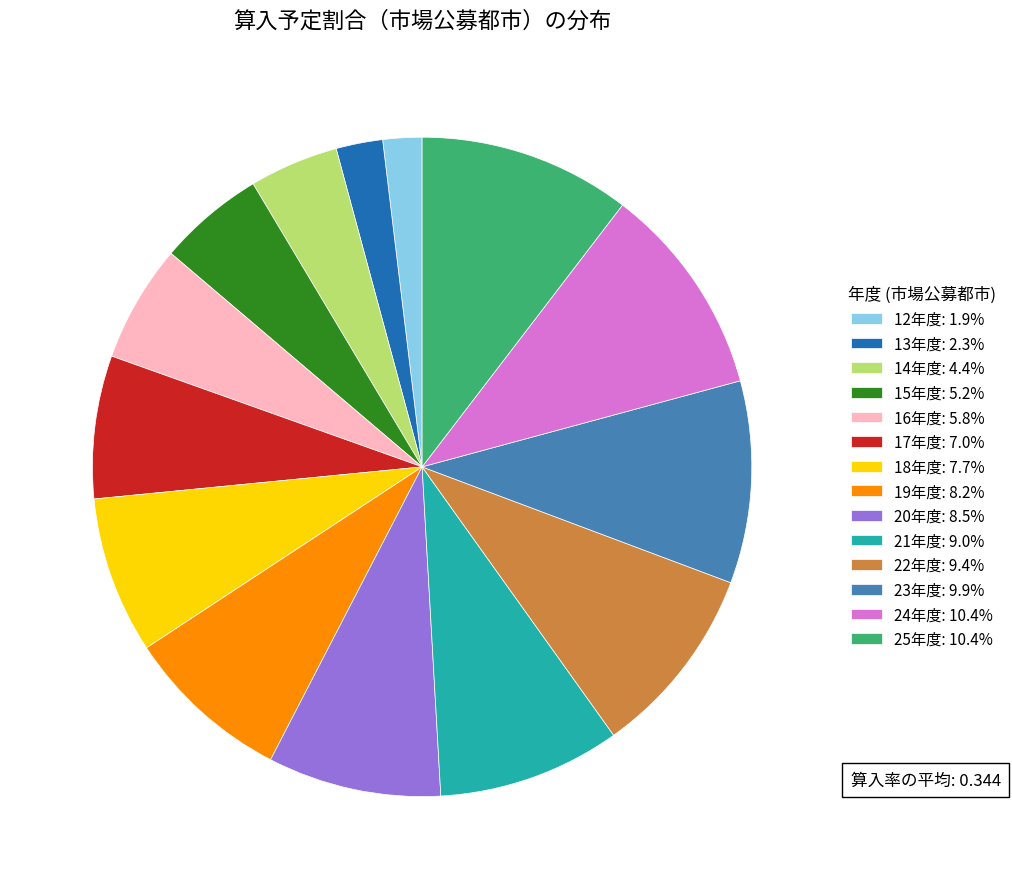

Does 20年度 represent more than half of the total?

No